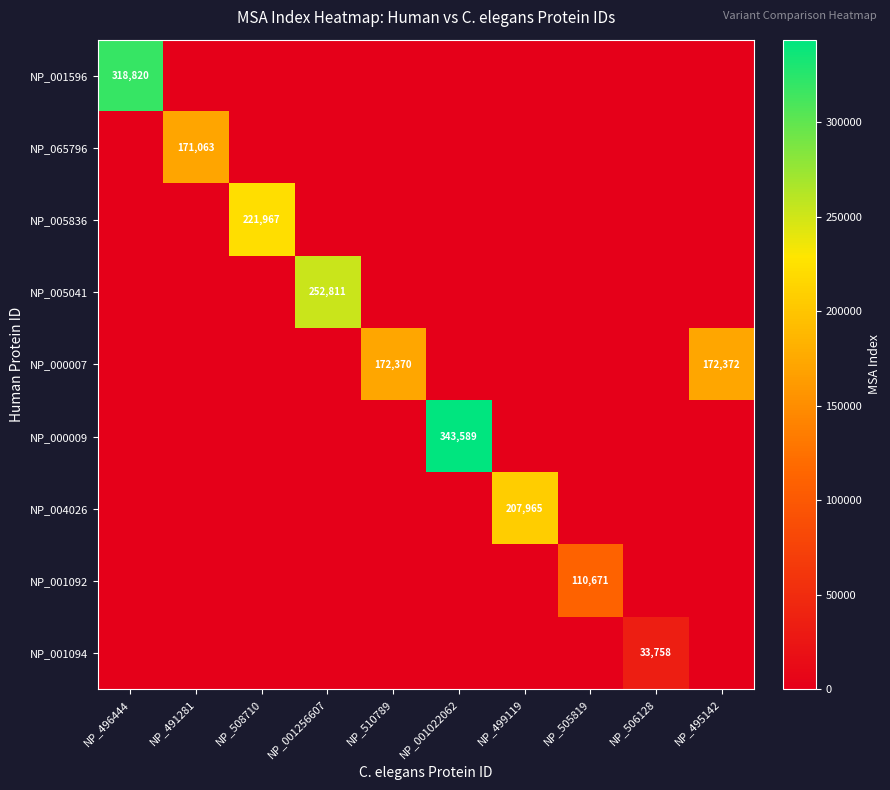

Is it true that NP_001596 equals 318820 at NP_496444?

True